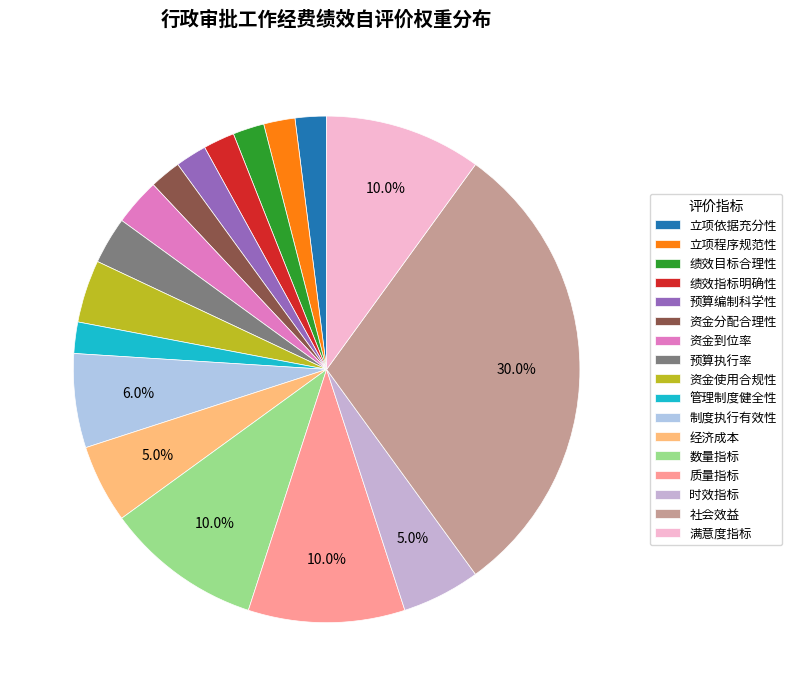

Which slice is the largest?

社会效益